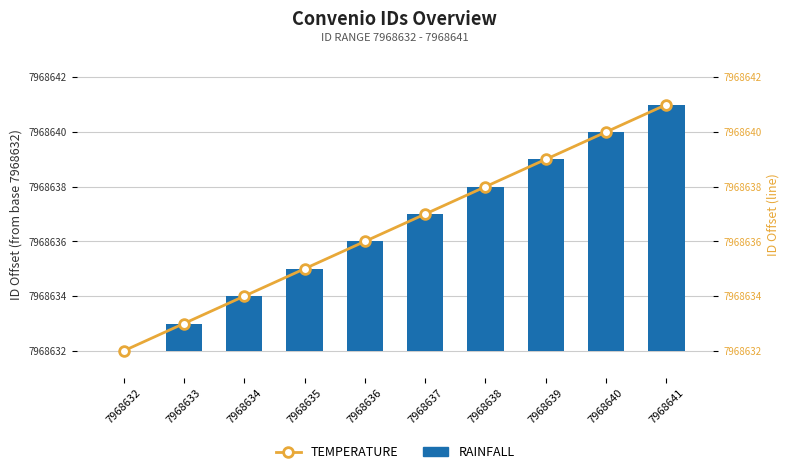

The RAINFALL series shows 1 at 7968633. True or false?

True